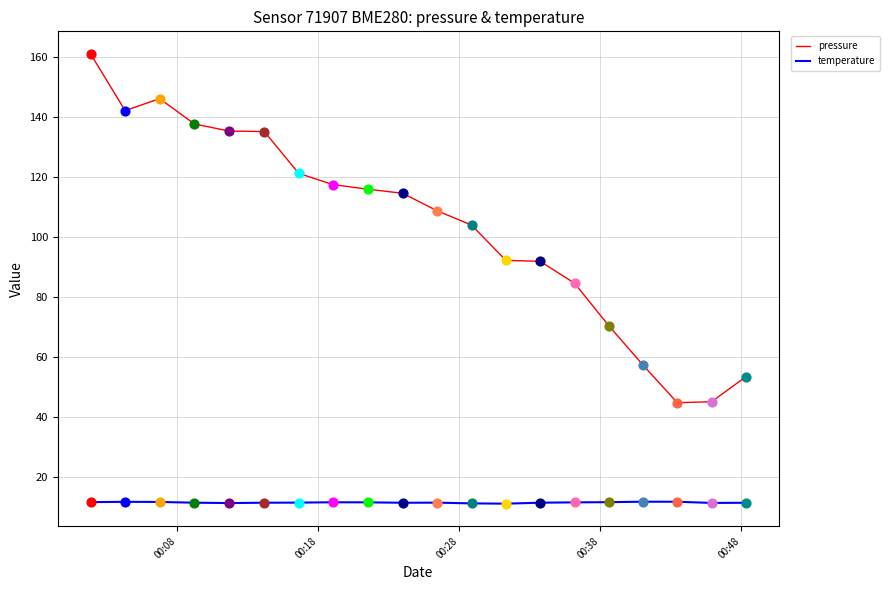

Which series has the largest total across all categories?

pressure